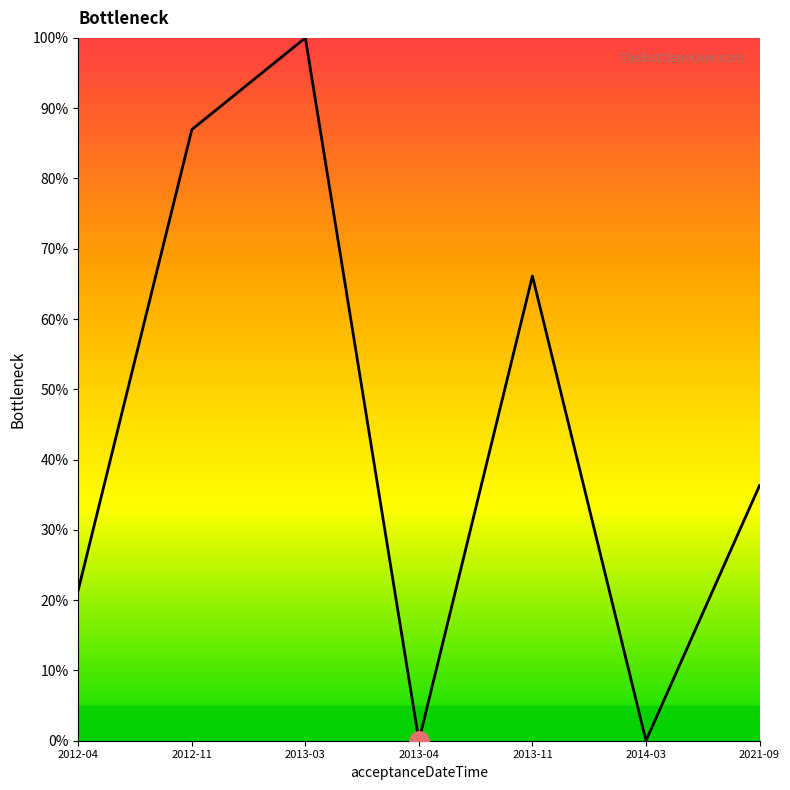

What position from the left is 2014-03?

6